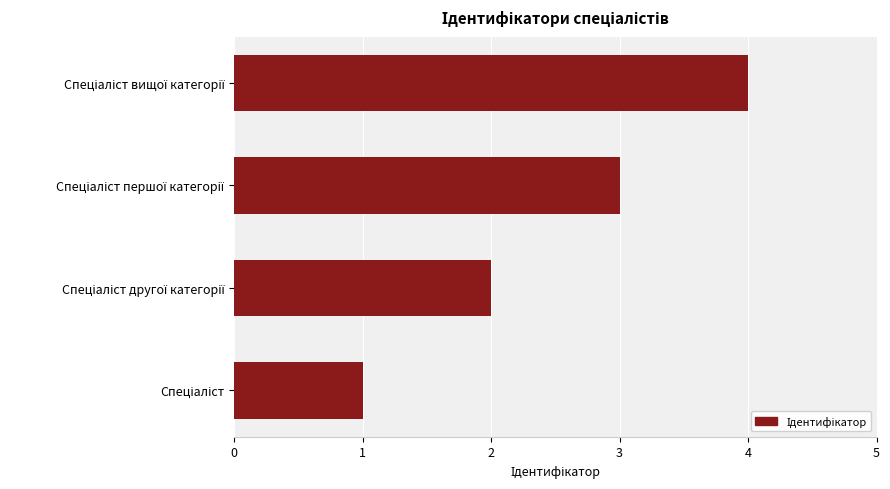

What is the sum of all values?

10